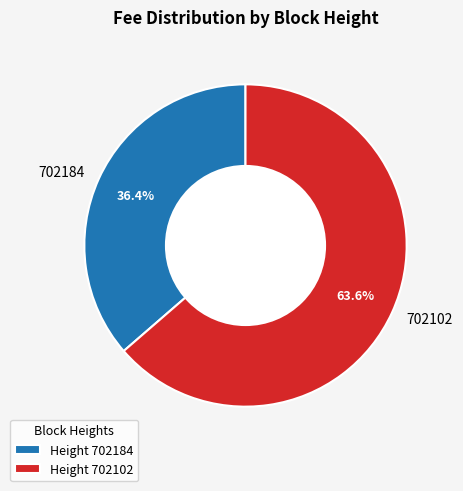

Does 702102 account for over 50% of the chart?

Yes